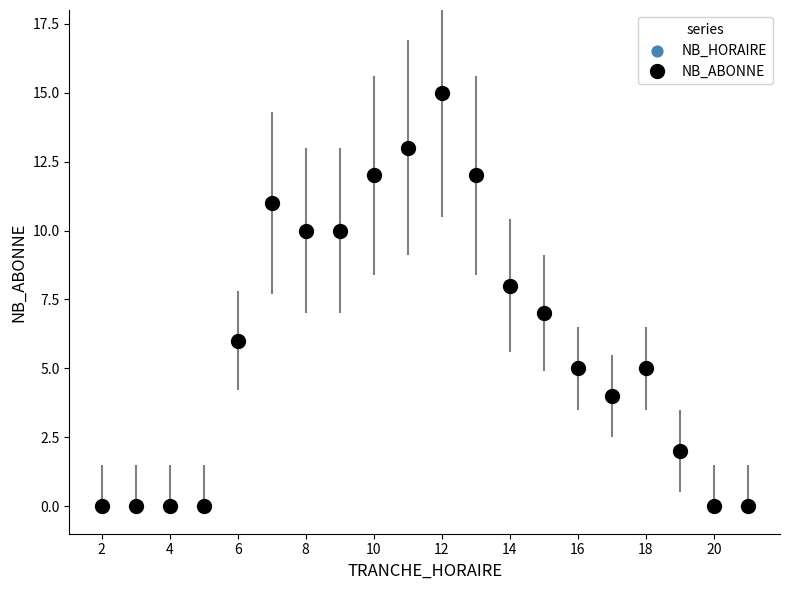

What is the difference between the second highest and second lowest values?

13